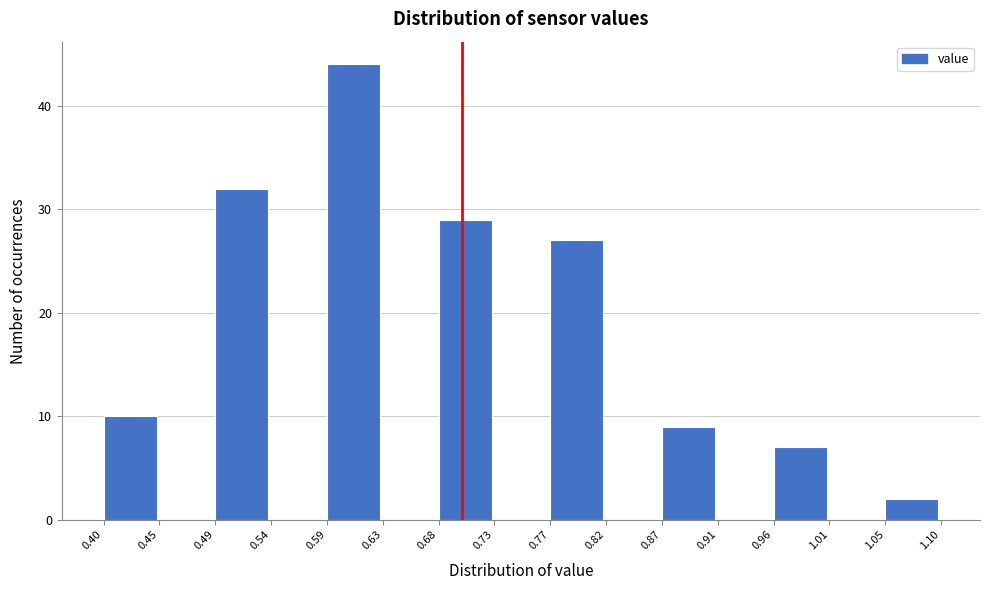

What is the height of the bar covering 0.87 to 0.91 on the x-axis? The values are not printed on the chart, so give them approximately, as read against the axis.

9